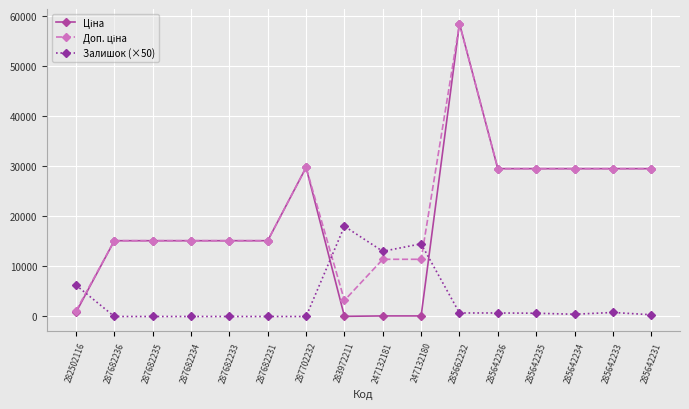

The value of Залишок (×50) at 287682233 is 0.0. True or false?

True